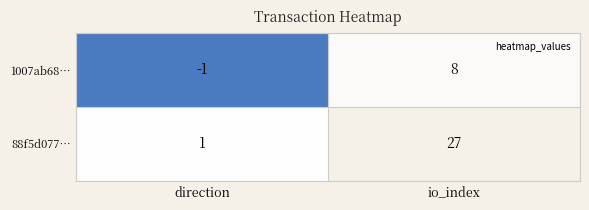

What is the difference between the 88f5d077… values at io_index and direction?

26